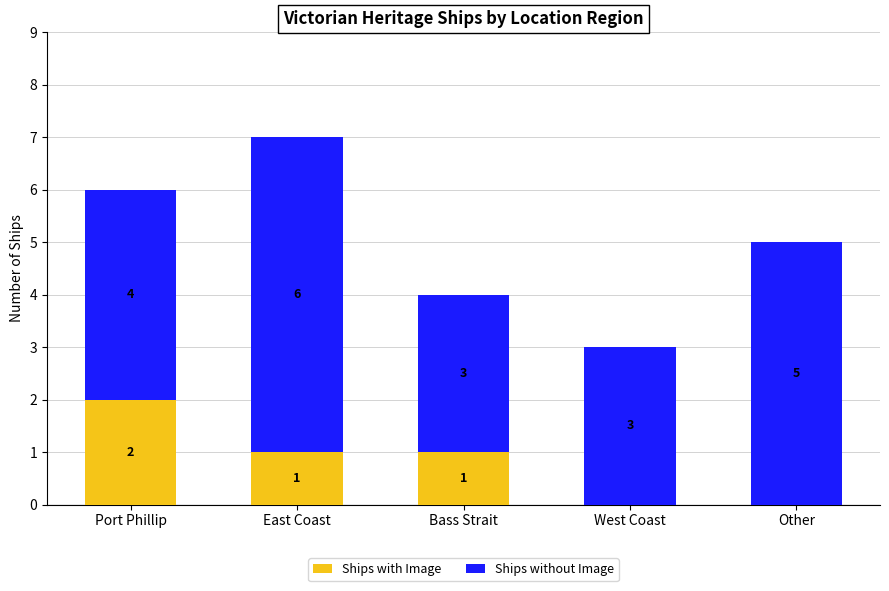

At which label does Ships with Image first exceed 1?

Port Phillip